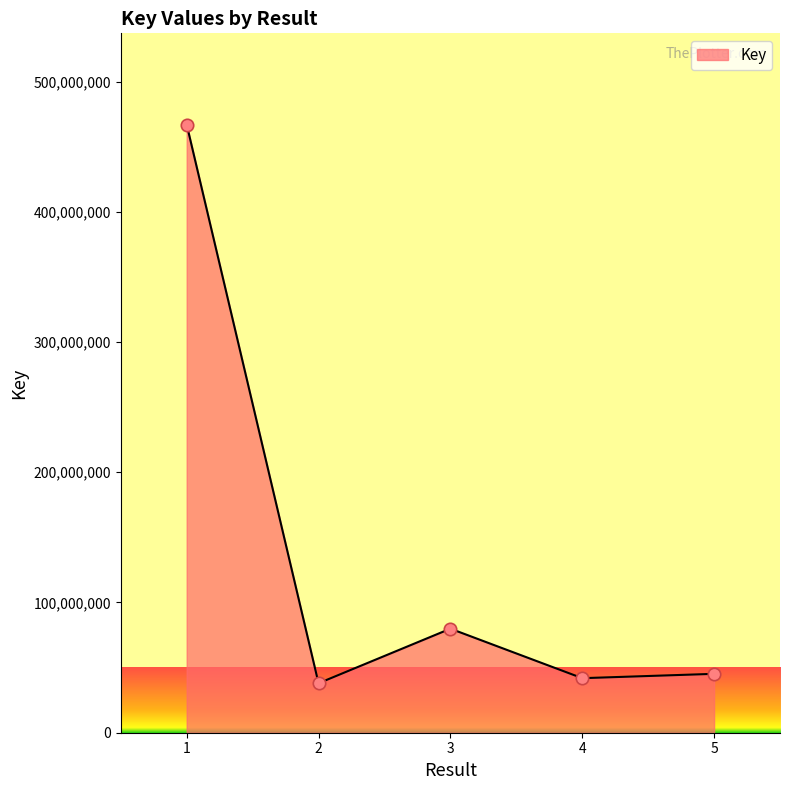

Approximately how many times larger is the value at 3 compared to 5?

1.8